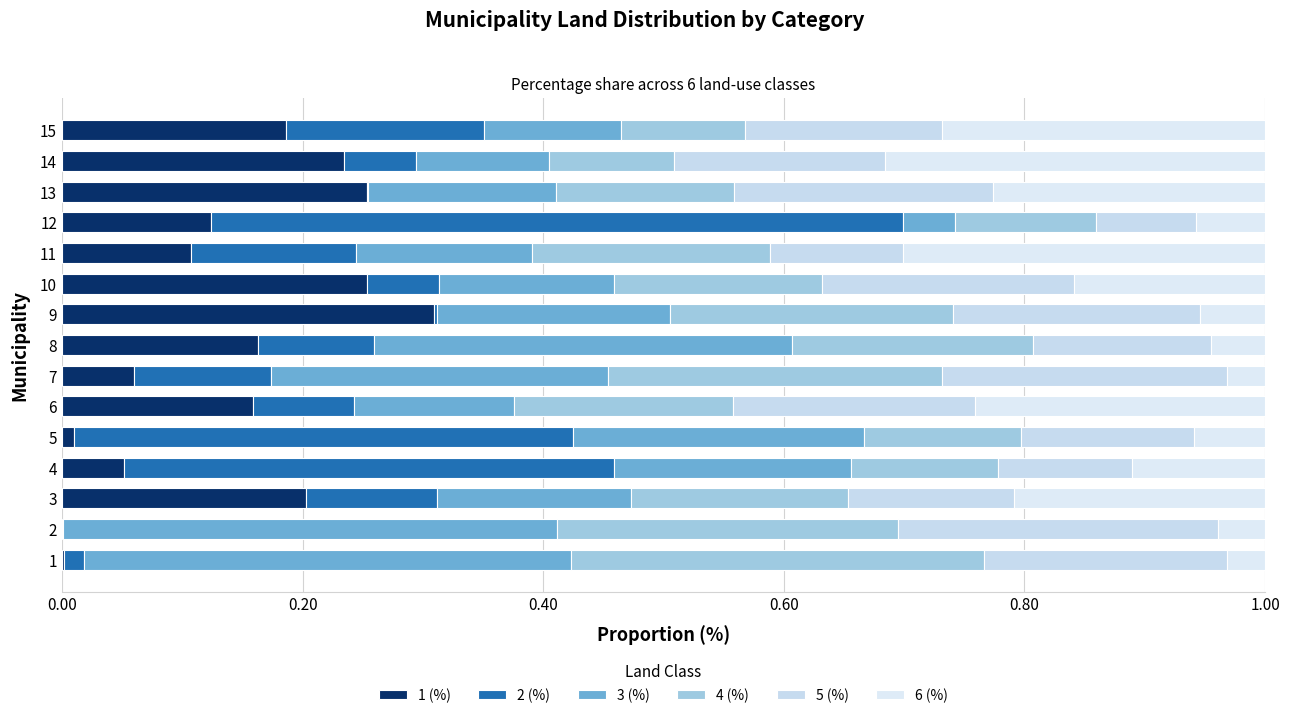

How many data points does each series have?

15